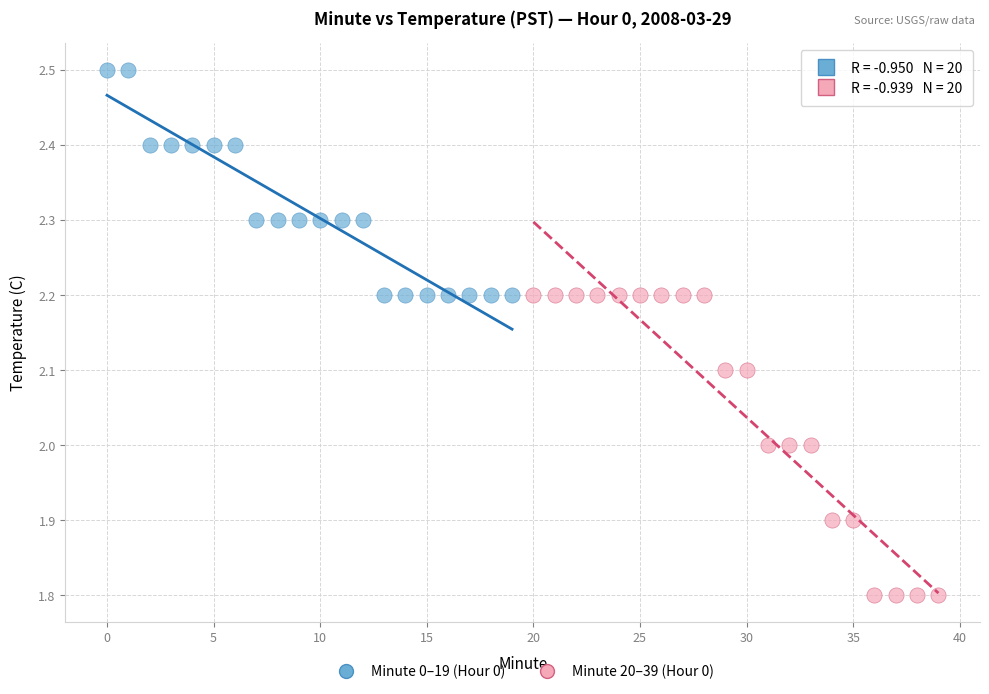

Which series contains the lowest Y value?

Minute 20–39 (Hour 0)